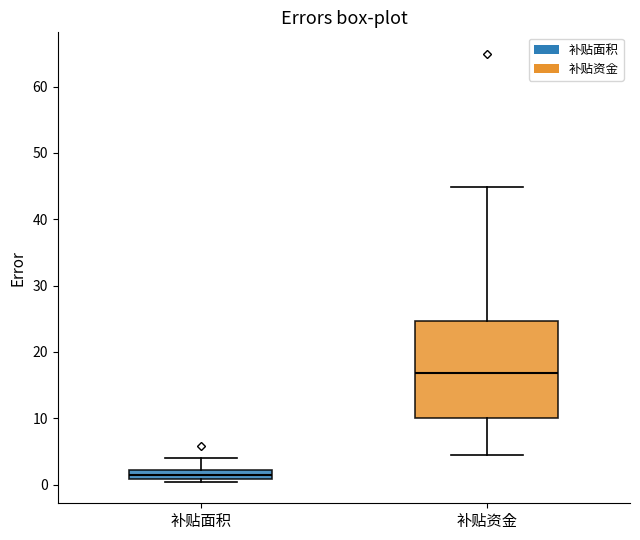

Where is the upper edge of the box for 补贴资金 on the y-axis? The values are not printed on the chart, so give them approximately, as read against the axis.

25